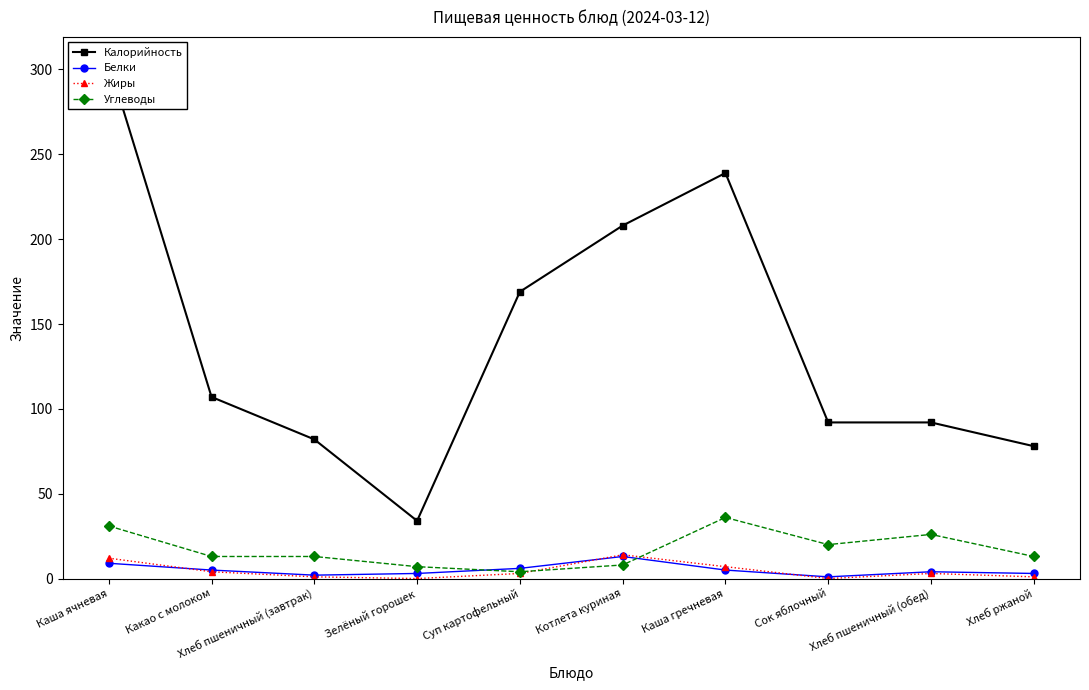

Which series has the largest total across all categories?

Калорийность